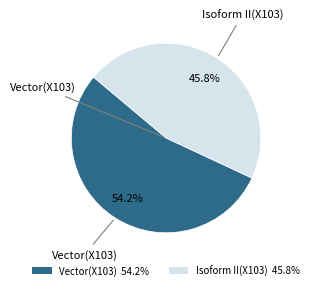

Is there any slice that represents more than half of the pie?

Yes